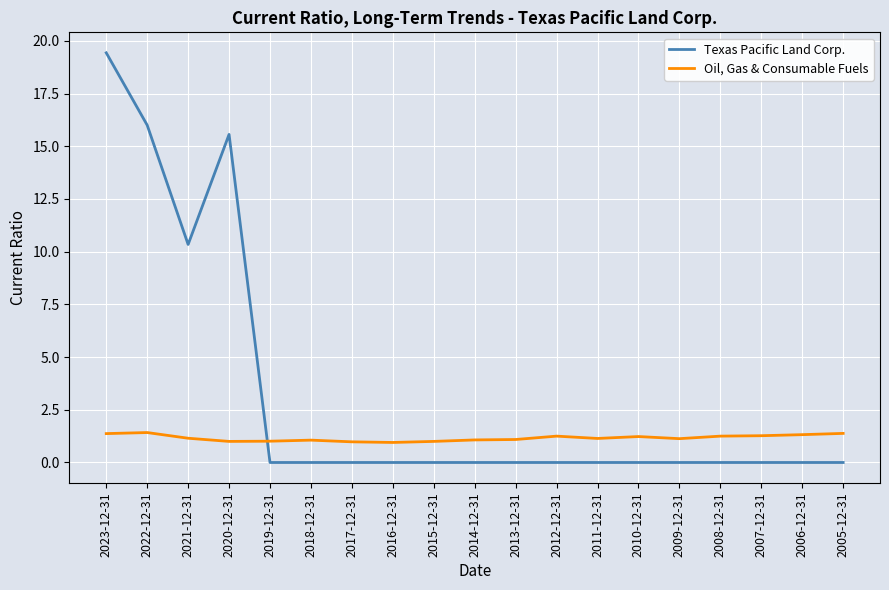

Where is the first local maximum for Texas Pacific Land Corp.?

2020-12-31